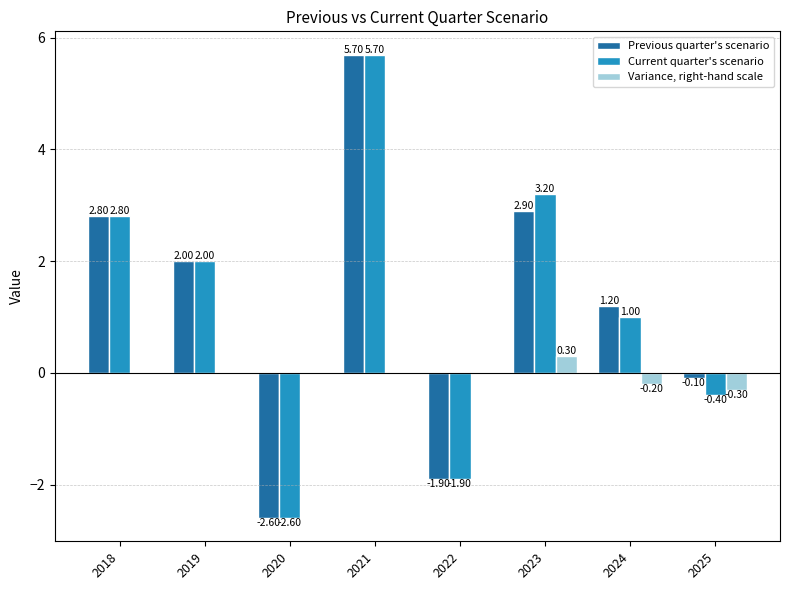

What is the difference between the Variance, right-hand scale values at 2023 and 2019?

0.3